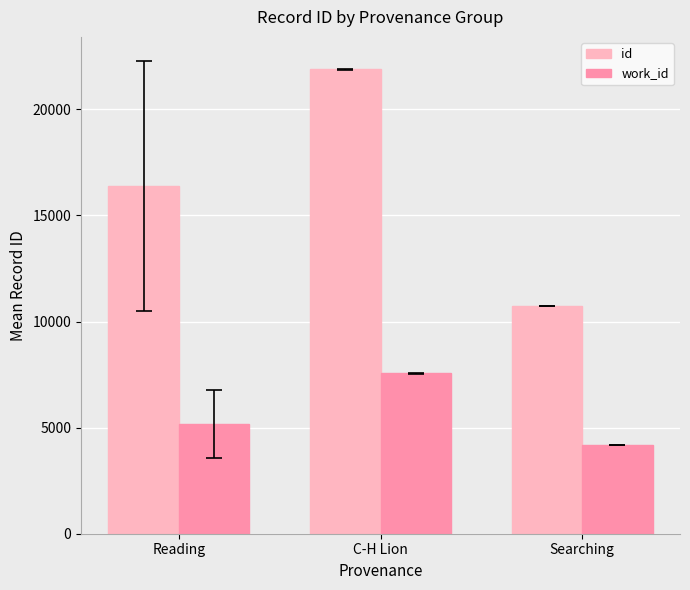

List the series in order of their overall mean, highest first.

id, work_id